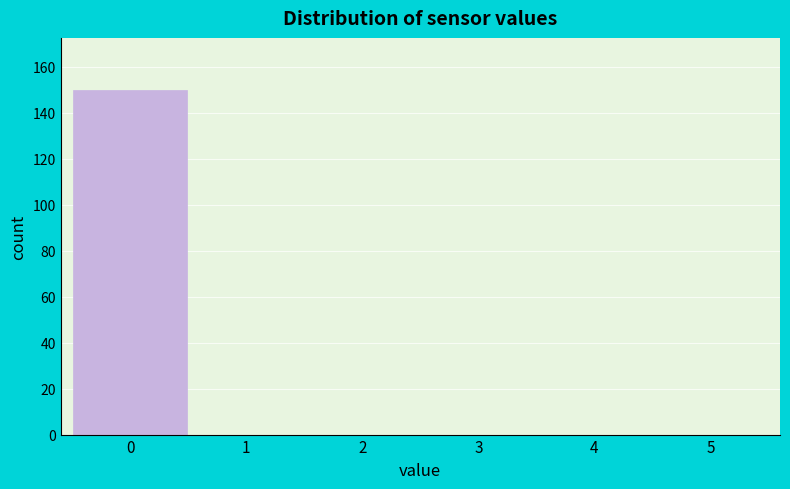

Reading left to right, transcribe this chart: for each bar, give the range it covers on the x-axis and its height. The values are not printed on the chart, so give them approximately, as read against the axis.

-0.5 to 0.5: 150
0.5 to 1.5: 0
1.5 to 2.5: 0
2.5 to 3.5: 0
3.5 to 4.5: 0
4.5 to 5.5: 0